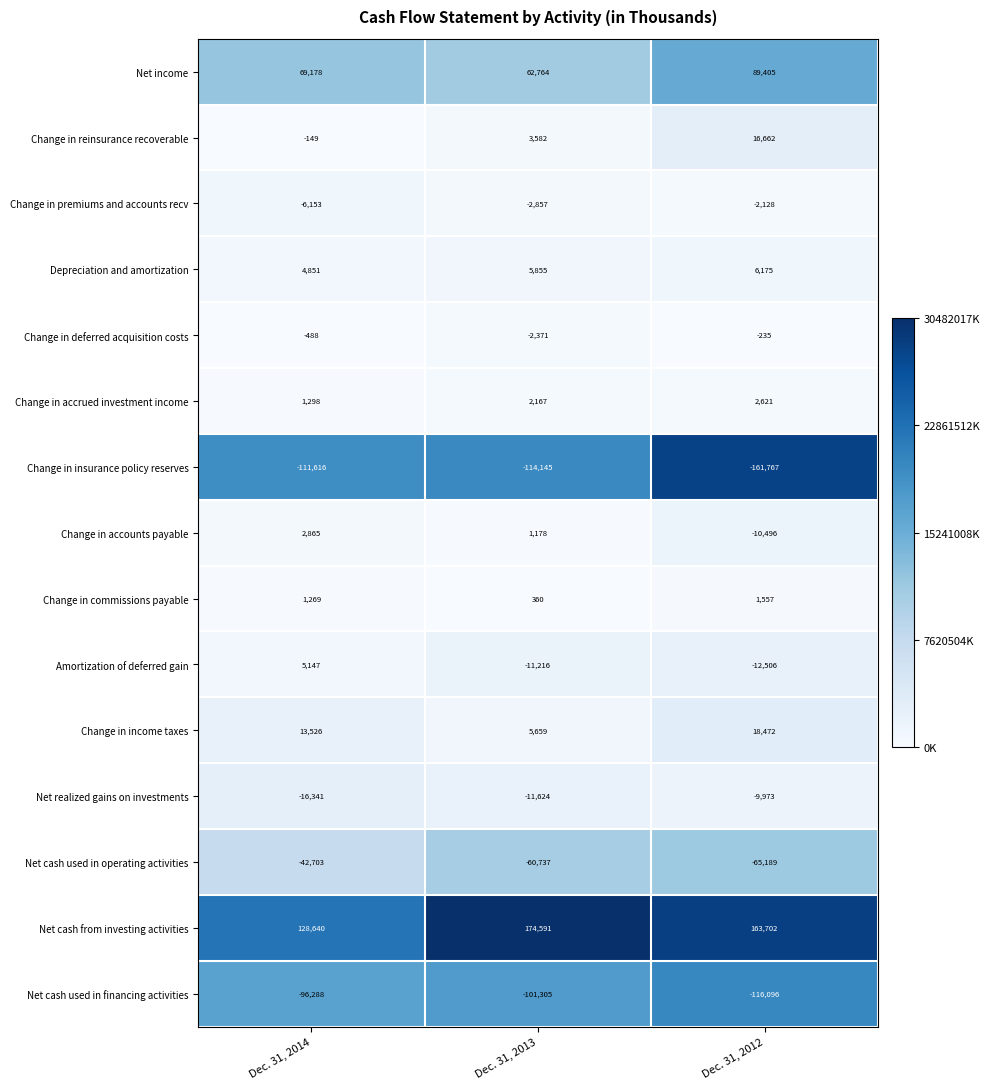

What is the sum of all Change in income taxes values?

37657